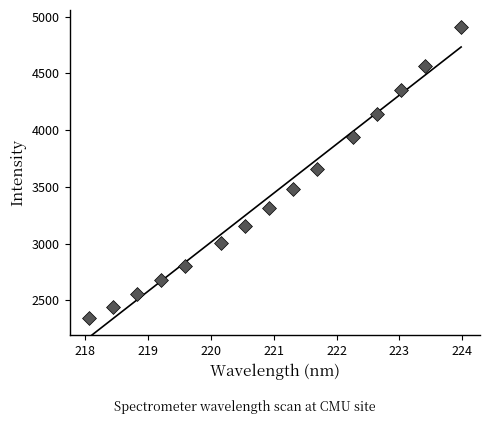

What is the range of Y values (max minus min)?

2566.1